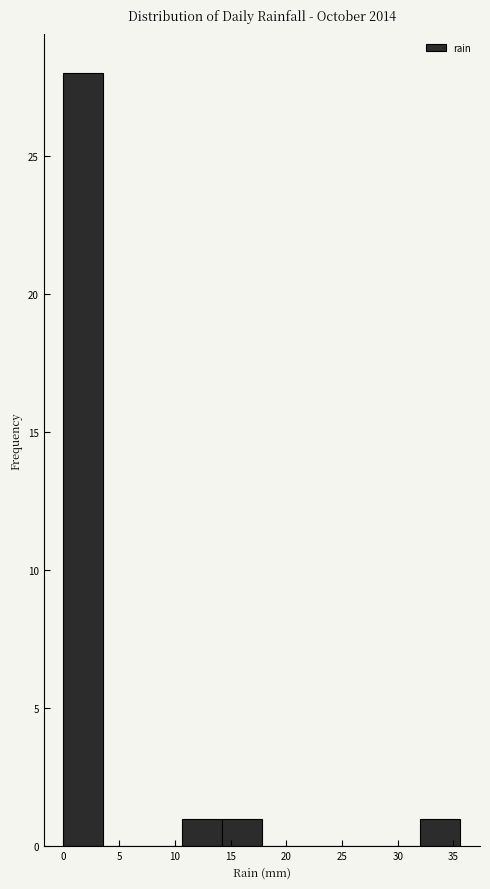

Reading left to right, list every bar in this chart as the range it spans on the x-axis followed by its height. Neither the bar edges nor the heights are printed on the chart, so give them approximately, as read against the axes.

0.0 to 3.5: 28
3.5 to 7.0: 0
7.0 to 10.5: 0
10.5 to 14.0: 1
14.0 to 18.0: 1
18.0 to 21.5: 0
21.5 to 25.0: 0
25.0 to 28.5: 0
28.5 to 32.0: 0
32.0 to 35.5: 1